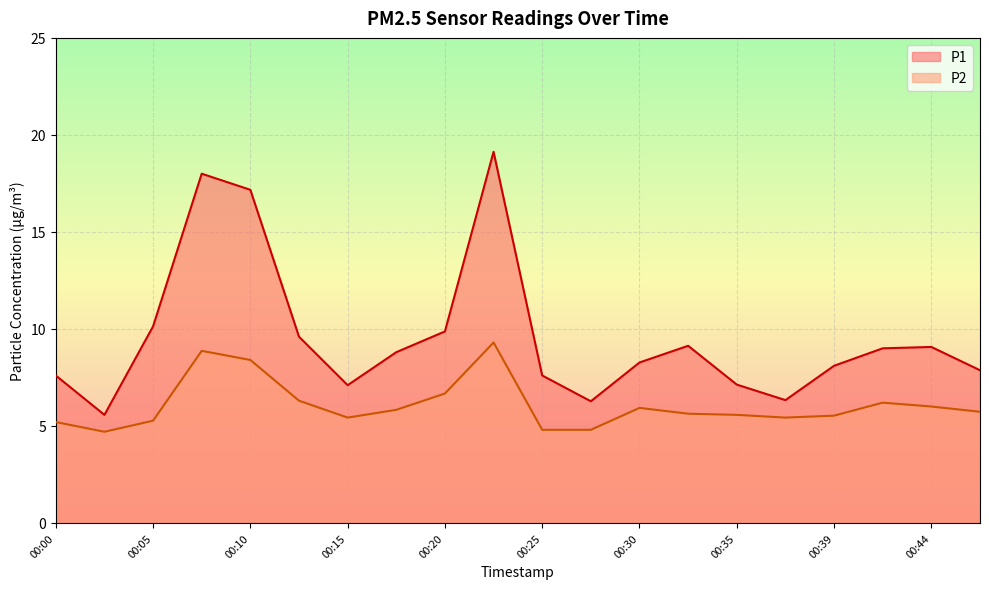

Reading right to left, extract all data points from this chart.

P1: 00:47=7.9	00:44=9.1	00:42=9.0	00:39=8.1	00:37=6.3	00:35=7.1	00:32=9.1	00:30=8.3	00:27=6.3	00:25=7.6	00:22=19.1	00:20=9.9	00:17=8.8	00:15=7.1	00:12=9.6	00:10=17.2	00:07=18.0	00:05=10.1	00:03=5.6	00:00=7.6
P2: 00:47=5.7	00:44=6.0	00:42=6.2	00:39=5.5	00:37=5.4	00:35=5.6	00:32=5.6	00:30=5.9	00:27=4.8	00:25=4.8	00:22=9.3	00:20=6.7	00:17=5.8	00:15=5.4	00:12=6.3	00:10=8.4	00:07=8.9	00:05=5.3	00:03=4.7	00:00=5.2